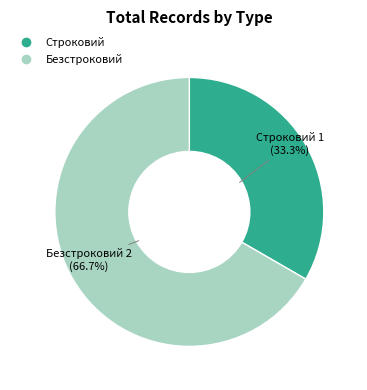

True or false: Строковий accounts for 33% of the total.

True